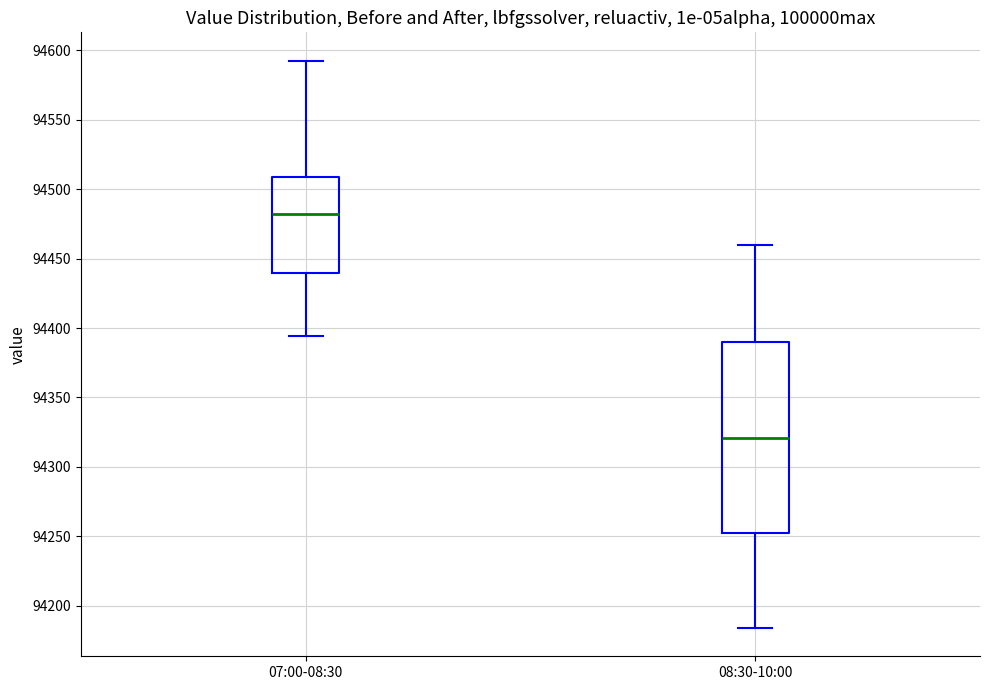

Reading left to right, read every box against the y-axis: the position of its median line, the range the box covers, and the ends of its whiskers. The values are not printed on the chart, so give them approximately, as read against the axis.

07:00-08:30: median 94480, box 94440 to 94510, whiskers 94395 to 94595
08:30-10:00: median 94320, box 94250 to 94390, whiskers 94185 to 94460